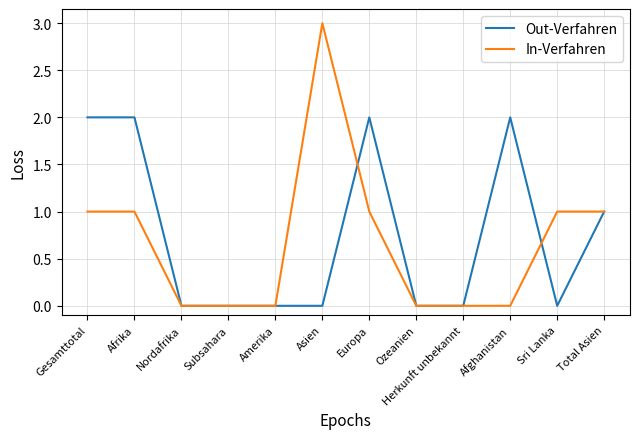

Does the chart have visible grid lines?

Yes